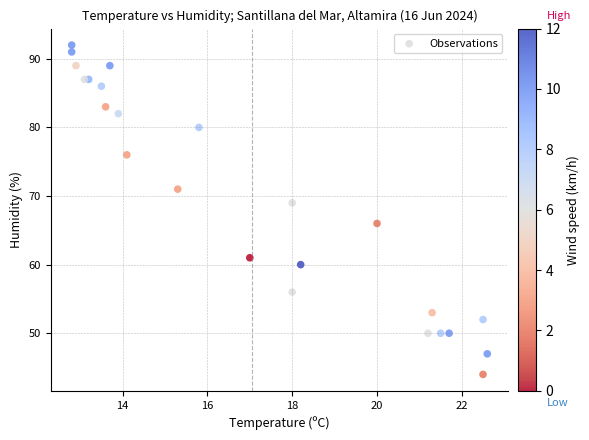

What Y value in the scatter plot is closest to 68?

69